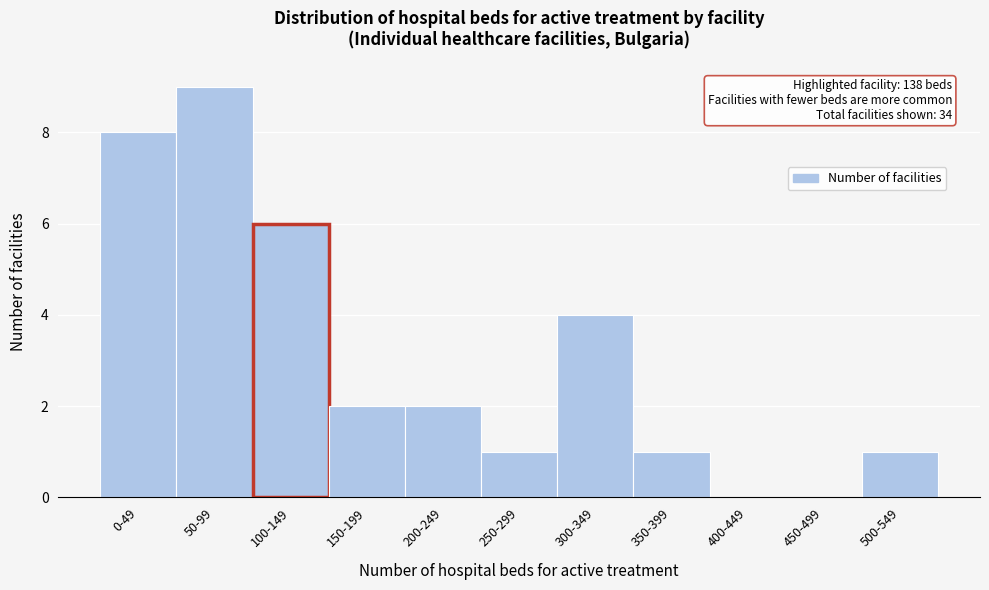

Reading left to right, what are all the values shown in this chart?

0-49=8	50-99=9	100-149=6	150-199=2	200-249=2	250-299=1	300-349=4	350-399=1	400-449=0	450-499=0	500-549=1